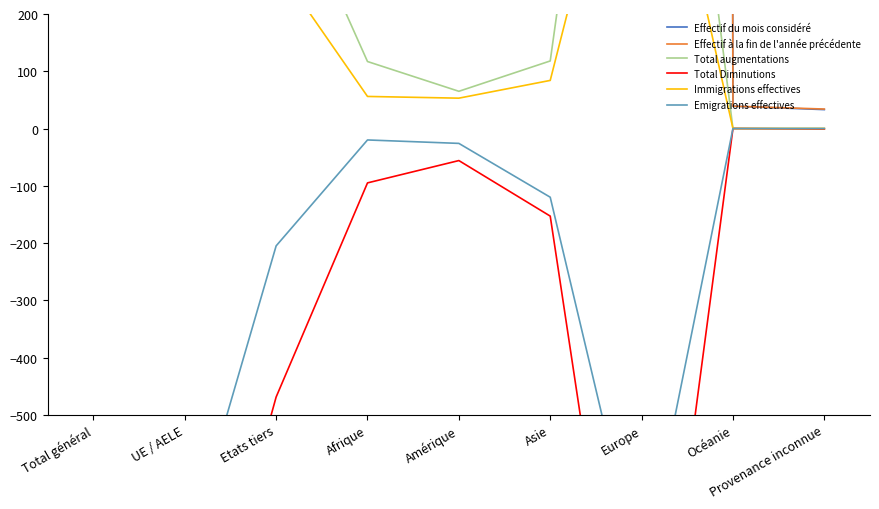

At which label does Total augmentations reach its peak?

Total général